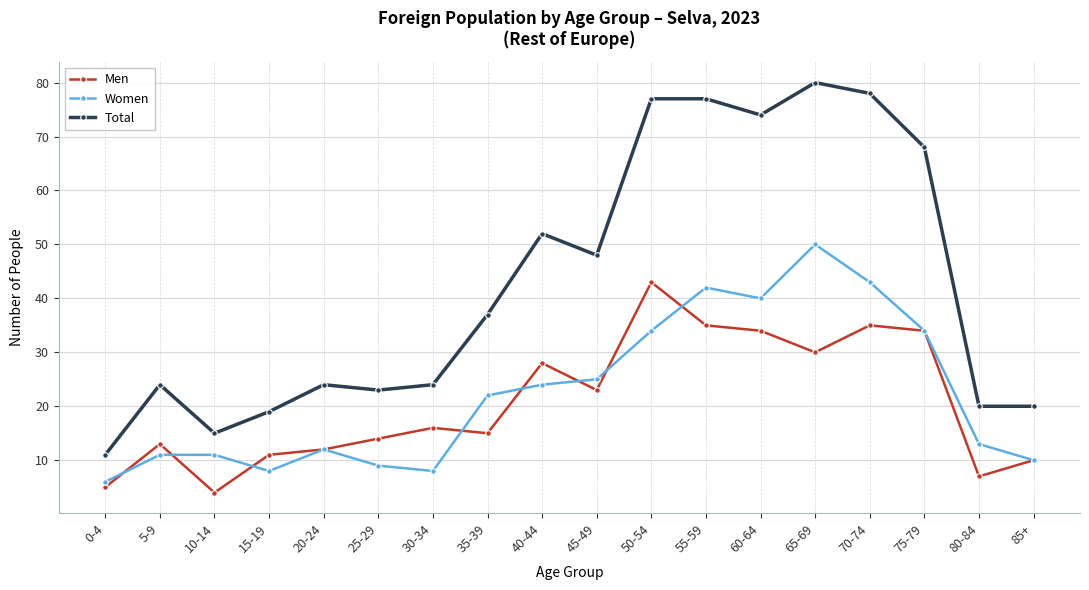

At which category does Women reach its first local valley?

15-19